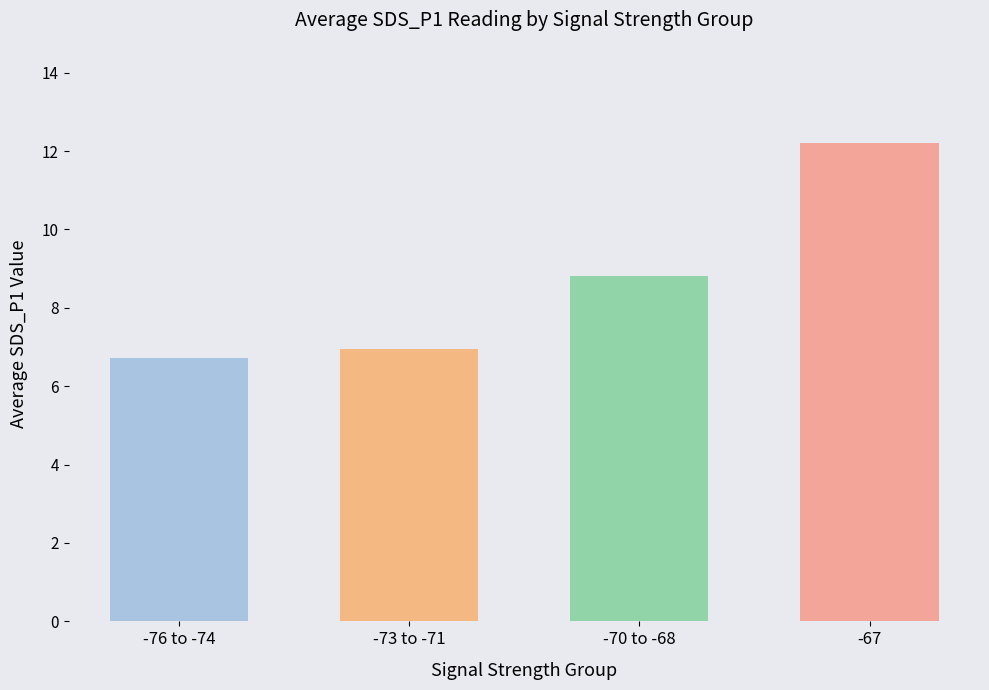

What is the value of the 1st bar from the left?

6.7